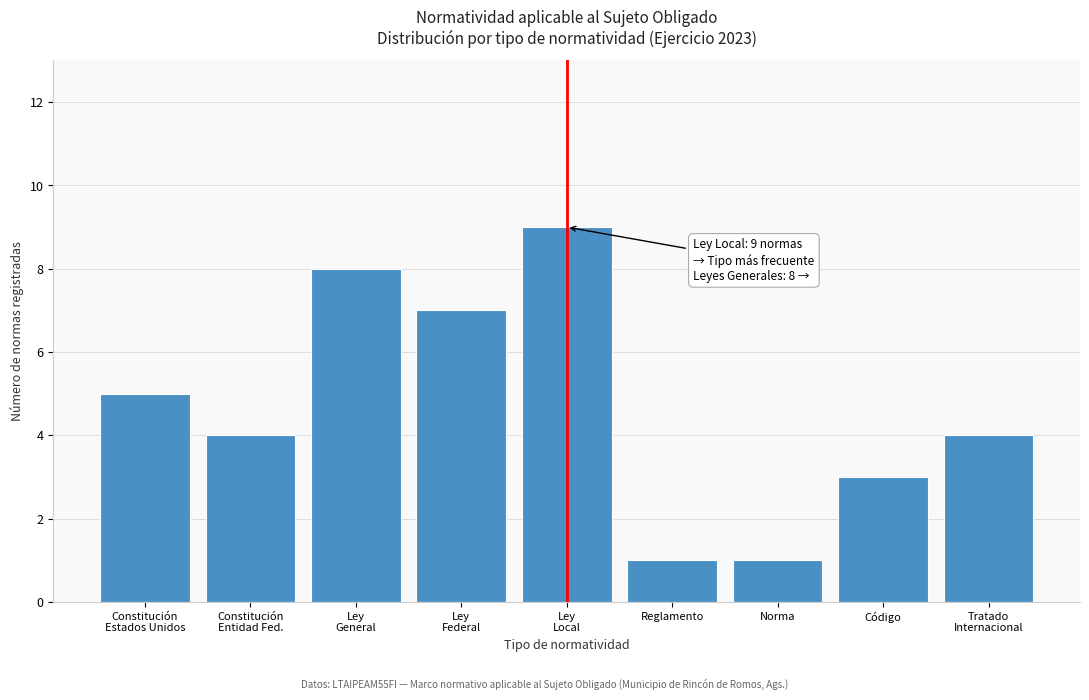

Reading left to right, extract all data points from this chart.

5	4	8	7	9	1	1	3	4